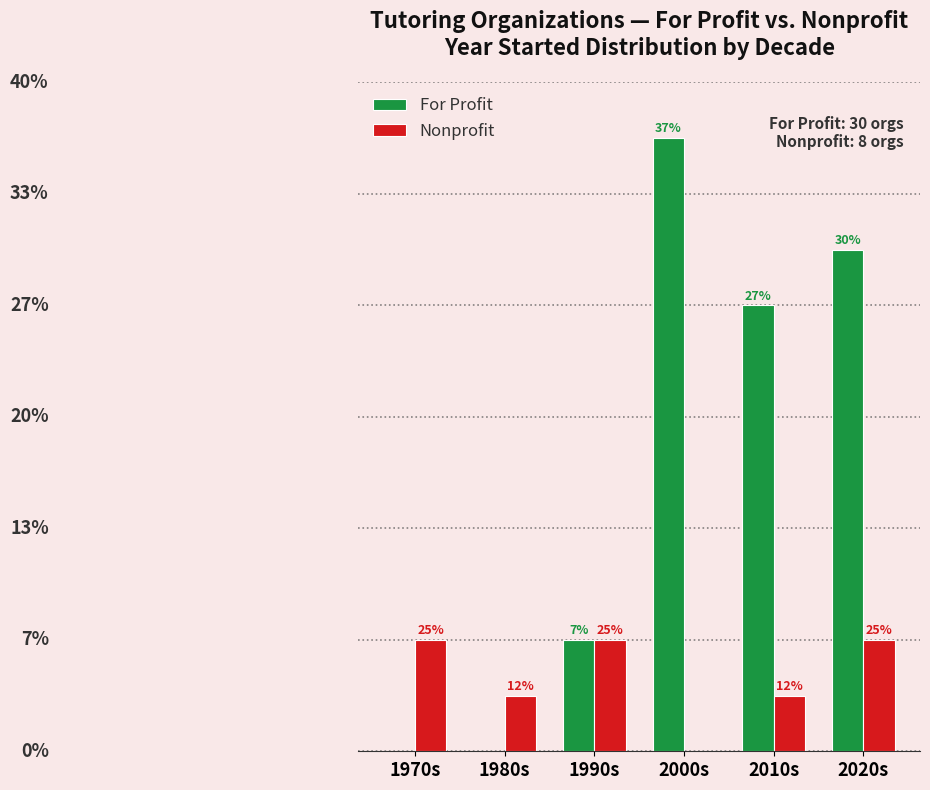

Reading left to right, transcribe all the data shown in this chart.

For Profit: 0	0	2	11	8	9
Nonprofit: 2	1	2	0	1	2